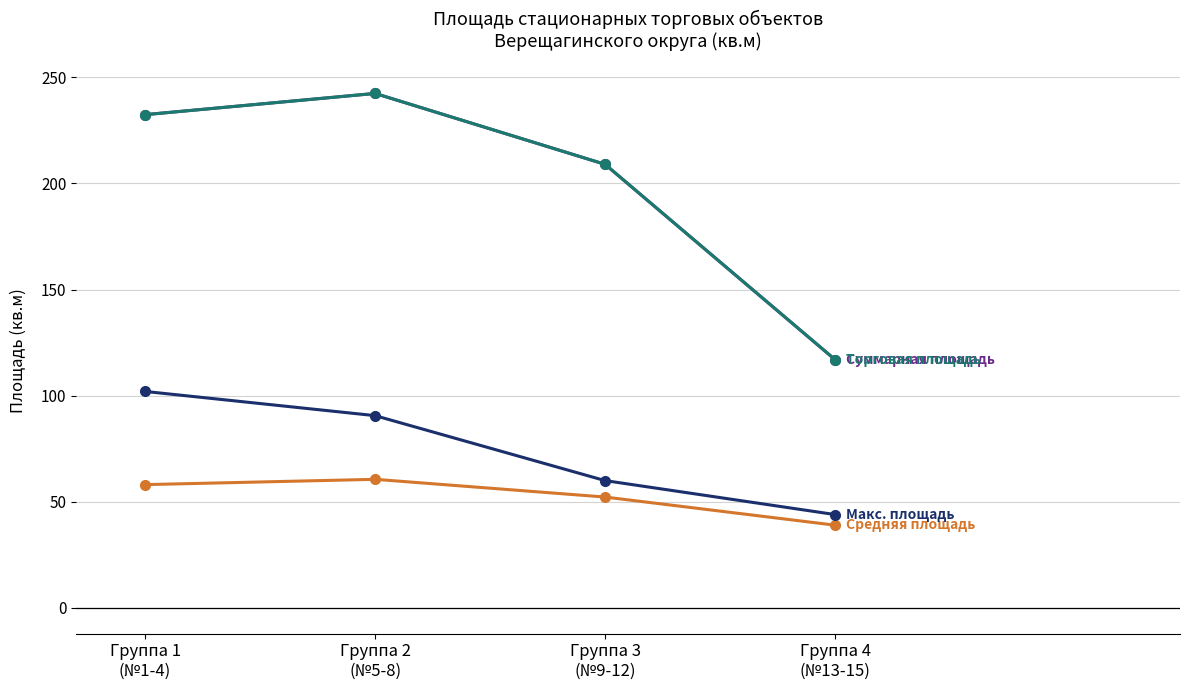

Does the chart have visible grid lines?

Yes